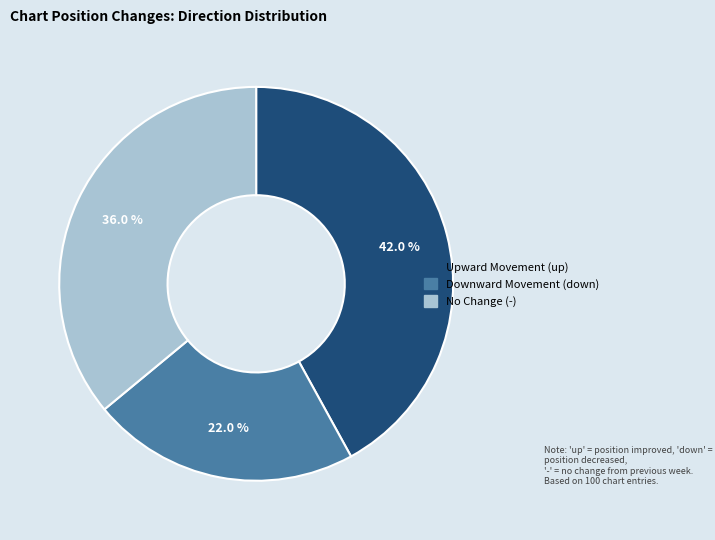

Does any single category account for the majority?

No